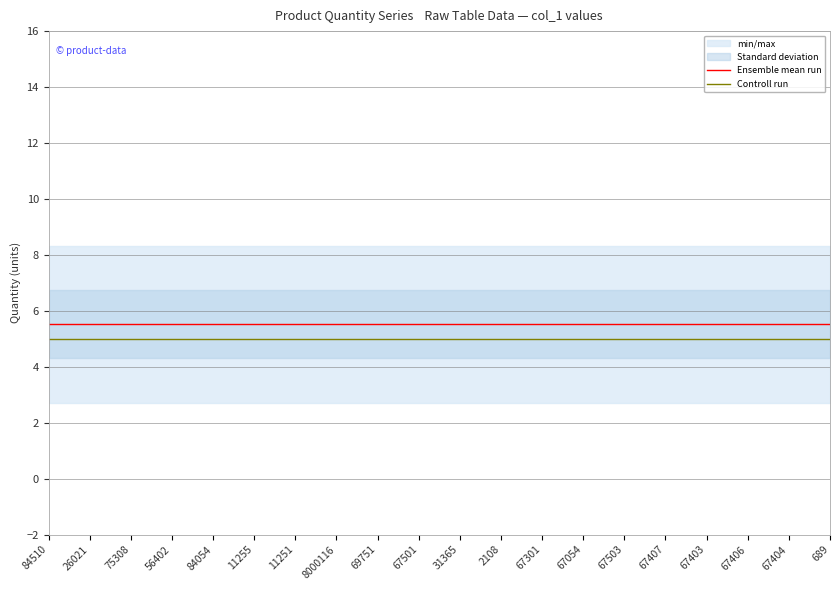

Reading left to right, list all the values displayed in this chart.

Ensemble mean run: 5.5	5.5	5.5	5.5	5.5	5.5	5.5	5.5	5.5	5.5	5.5	5.5	5.5	5.5	5.5	5.5	5.5	5.5	5.5	5.5
Controll run: 5.0	5.0	5.0	5.0	5.0	5.0	5.0	5.0	5.0	5.0	5.0	5.0	5.0	5.0	5.0	5.0	5.0	5.0	5.0	5.0